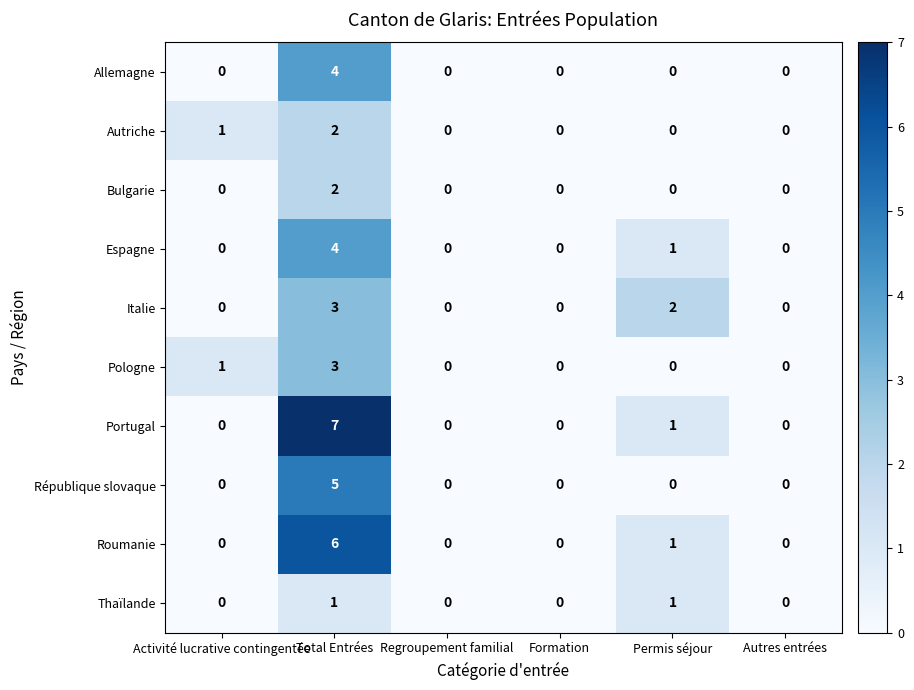

How many distinct data groups are displayed?

10